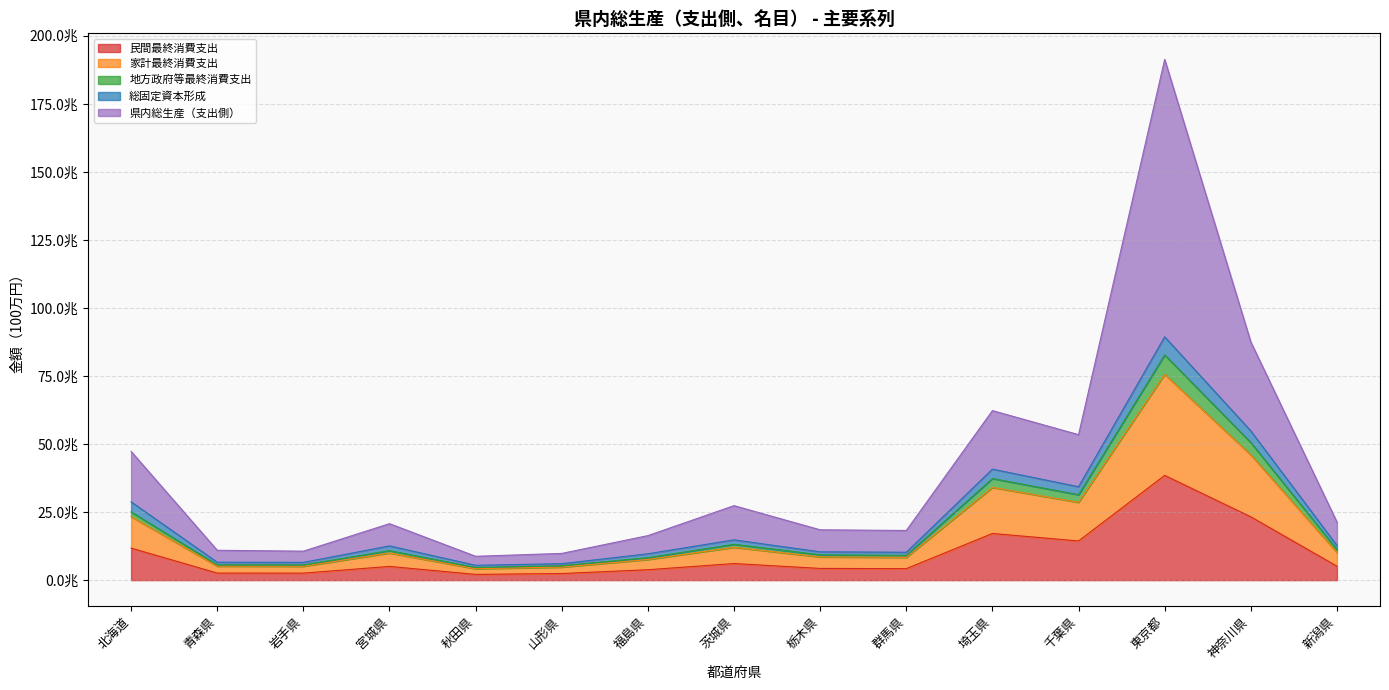

Reading left to right, transcribe all the data shown in this chart.

民間最終消費支出: 北海道=11774810	青森県=2595783	岩手県=2573060	宮城県=5039495	秋田県=2112894	山形県=2431104	福島県=3823815	茨城県=6094896	栃木県=4304508	群馬県=4224823	埼玉県=17142411	千葉県=14394055	東京都=38480338	神奈川県=23267085	新潟県=5121021
家計最終消費支出: 北海道=23322159	青森県=5135129	岩手県=5093605	宮城県=9974518	秋田県=4193018	山形県=4792166	福島県=7586333	茨城県=12066339	栃木県=8527471	群馬県=8362702	埼玉県=34063064	千葉県=28588098	東京都=75608068	神奈川県=46024392	新潟県=10143269
地方政府等最終消費支出: 北海道=25073173	青森県=5626701	岩手県=5578314	宮城県=10833333	秋田県=4641532	山形県=5299685	福島県=8249337	茨城県=13158331	栃木県=9300028	群馬県=9096117	埼玉県=37318181	千葉県=31375375	東京都=82740429	神奈川県=50540961	新潟県=11235791
総固定資本形成: 北海道=28761459	青森県=6589323	岩手県=6522569	宮城県=12582540	秋田県=5459469	山形県=6049234	福島県=9685926	茨城県=14804565	栃木県=10393681	群馬県=10249983	埼玉県=40786296	千葉県=34315246	東京都=89396786	神奈川県=54820019	新潟県=12743753
県内総生産（支出側）: 北海道=47285322	青森県=10966902	岩手県=10645695	宮城県=20744366	秋田県=8760665	山形県=9819976	福島県=16361006	茨城県=27363954	栃木県=18493077	群馬県=18237669	埼玉県=62283804	千葉県=53447343	東京都=191319753	神奈川県=87495517	新潟県=21349387